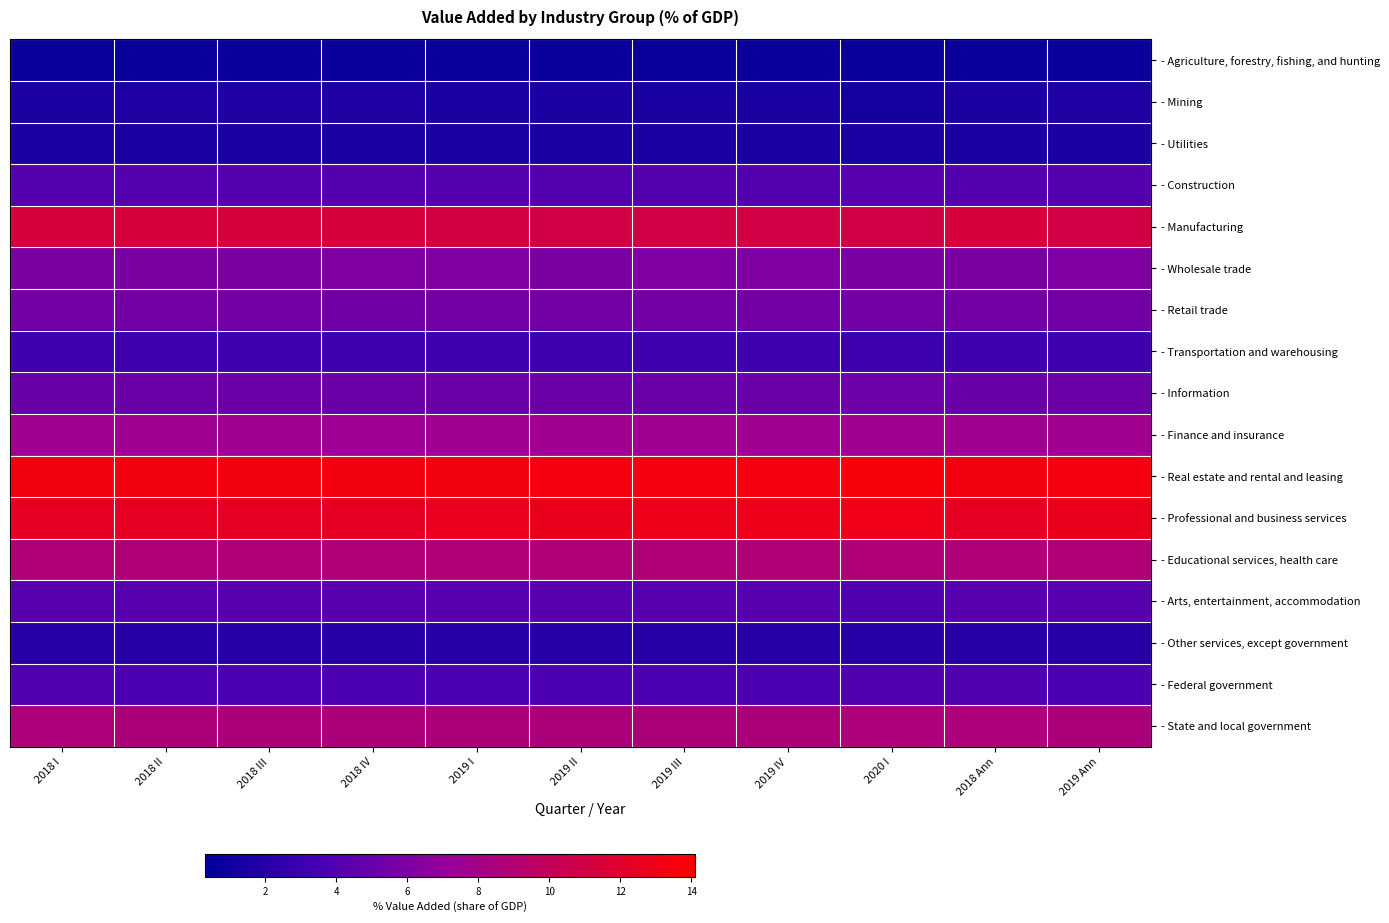

Reading left to right, what are all the values shown in this chart?

- Agriculture, forestry, fishing, and hunting: 2018 I=0.8	2018 II=0.8	2018 III=0.8	2018 IV=0.8	2019 I=0.8	2019 II=0.8	2019 III=0.8	2019 IV=0.8	2020 I=0.8	2018 Ann=0.8	2019 Ann=0.8
- Mining: 2018 I=1.6	2018 II=1.7	2018 III=1.7	2018 IV=1.7	2019 I=1.5	2019 II=1.6	2019 III=1.4	2019 IV=1.4	2020 I=1.2	2018 Ann=1.6	2019 Ann=1.7
- Utilities: 2018 I=1.6	2018 II=1.6	2018 III=1.6	2018 IV=1.6	2019 I=1.6	2019 II=1.6	2019 III=1.6	2019 IV=1.6	2020 I=1.5	2018 Ann=1.6	2019 Ann=1.6
- Construction: 2018 I=4.1	2018 II=4.1	2018 III=4.1	2018 IV=4.1	2019 I=4.1	2019 II=4.1	2019 III=4.1	2019 IV=4.1	2020 I=4.2	2018 Ann=4.1	2019 Ann=4.1
- Manufacturing: 2018 I=11.3	2018 II=11.3	2018 III=11.3	2018 IV=11.3	2019 I=11.1	2019 II=11.0	2019 III=11.0	2019 IV=11.0	2020 I=11.0	2018 Ann=11.3	2019 Ann=11.0
- Wholesale trade: 2018 I=5.9	2018 II=5.9	2018 III=5.9	2018 IV=6.0	2019 I=6.0	2019 II=5.9	2019 III=6.0	2019 IV=6.0	2020 I=5.9	2018 Ann=5.9	2019 Ann=6.0
- Retail trade: 2018 I=5.5	2018 II=5.5	2018 III=5.5	2018 IV=5.4	2019 I=5.5	2019 II=5.5	2019 III=5.5	2019 IV=5.5	2020 I=5.5	2018 Ann=5.5	2019 Ann=5.5
- Transportation and warehousing: 2018 I=3.2	2018 II=3.2	2018 III=3.2	2018 IV=3.2	2019 I=3.2	2019 II=3.2	2019 III=3.2	2019 IV=3.2	2020 I=3.1	2018 Ann=3.2	2019 Ann=3.2
- Information: 2018 I=5.1	2018 II=5.2	2018 III=5.2	2018 IV=5.2	2019 I=5.2	2019 II=5.2	2019 III=5.2	2019 IV=5.2	2020 I=5.3	2018 Ann=5.1	2019 Ann=5.2
- Finance and insurance: 2018 I=7.6	2018 II=7.6	2018 III=7.7	2018 IV=7.5	2019 I=7.6	2019 II=7.7	2019 III=7.6	2019 IV=7.6	2020 I=7.6	2018 Ann=7.6	2019 Ann=7.7
- Real estate and rental and leasing: 2018 I=13.3	2018 II=13.3	2018 III=13.3	2018 IV=13.3	2019 I=13.3	2019 II=13.4	2019 III=13.4	2019 IV=13.4	2020 I=13.6	2018 Ann=13.3	2019 Ann=13.4
- Professional and business services: 2018 I=12.5	2018 II=12.5	2018 III=12.5	2018 IV=12.5	2019 I=12.7	2019 II=12.8	2019 III=12.9	2019 IV=12.9	2020 I=13.0	2018 Ann=12.5	2019 Ann=12.8
- Educational services, health care: 2018 I=8.7	2018 II=8.7	2018 III=8.7	2018 IV=8.7	2019 I=8.8	2019 II=8.7	2019 III=8.8	2019 IV=8.8	2020 I=8.8	2018 Ann=8.7	2019 Ann=8.8
- Arts, entertainment, accommodation: 2018 I=4.2	2018 II=4.2	2018 III=4.2	2018 IV=4.2	2019 I=4.2	2019 II=4.2	2019 III=4.2	2019 IV=4.2	2020 I=3.9	2018 Ann=4.2	2019 Ann=4.2
- Other services, except government: 2018 I=2.1	2018 II=2.1	2018 III=2.1	2018 IV=2.1	2019 I=2.1	2019 II=2.1	2019 III=2.1	2019 IV=2.1	2020 I=2.1	2018 Ann=2.1	2019 Ann=2.1
- Federal government: 2018 I=3.9	2018 II=3.8	2018 III=3.8	2018 IV=3.8	2019 I=3.8	2019 II=3.8	2019 III=3.8	2019 IV=3.8	2020 I=3.9	2018 Ann=3.9	2019 Ann=3.8
- State and local government: 2018 I=8.6	2018 II=8.5	2018 III=8.5	2018 IV=8.5	2019 I=8.5	2019 II=8.5	2019 III=8.5	2019 IV=8.5	2020 I=8.6	2018 Ann=8.6	2019 Ann=8.5